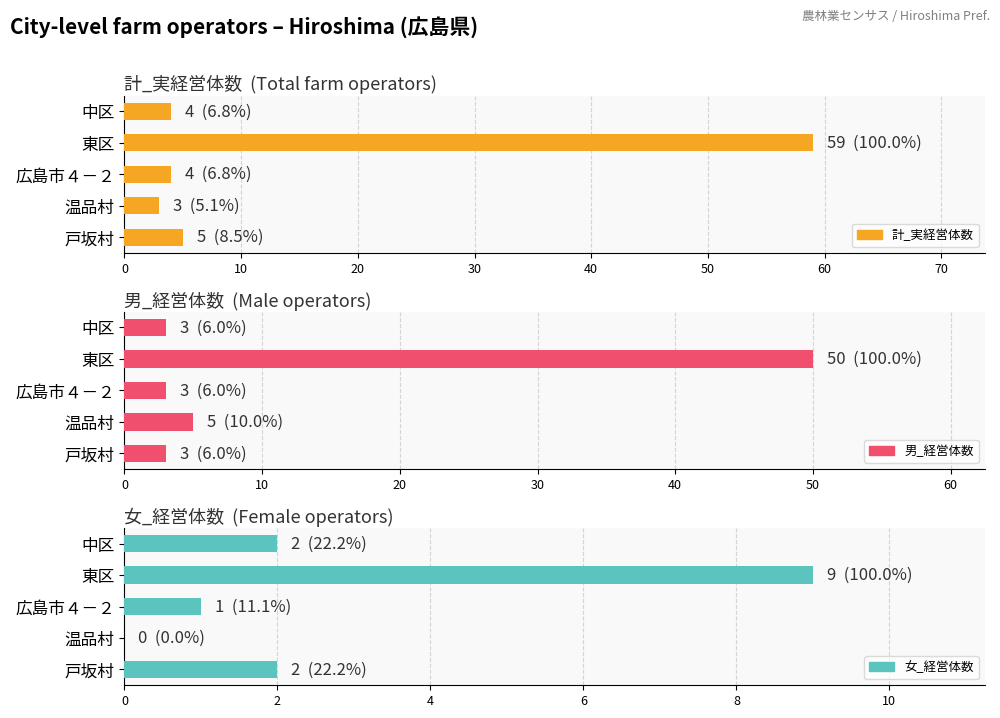

Reading left to right, list all the values displayed in this chart.

計_実経営体数: 4	59	4	3	5
男_経営体数: 3	50	3	5	3
女_経営体数: 2	9	1	0	2